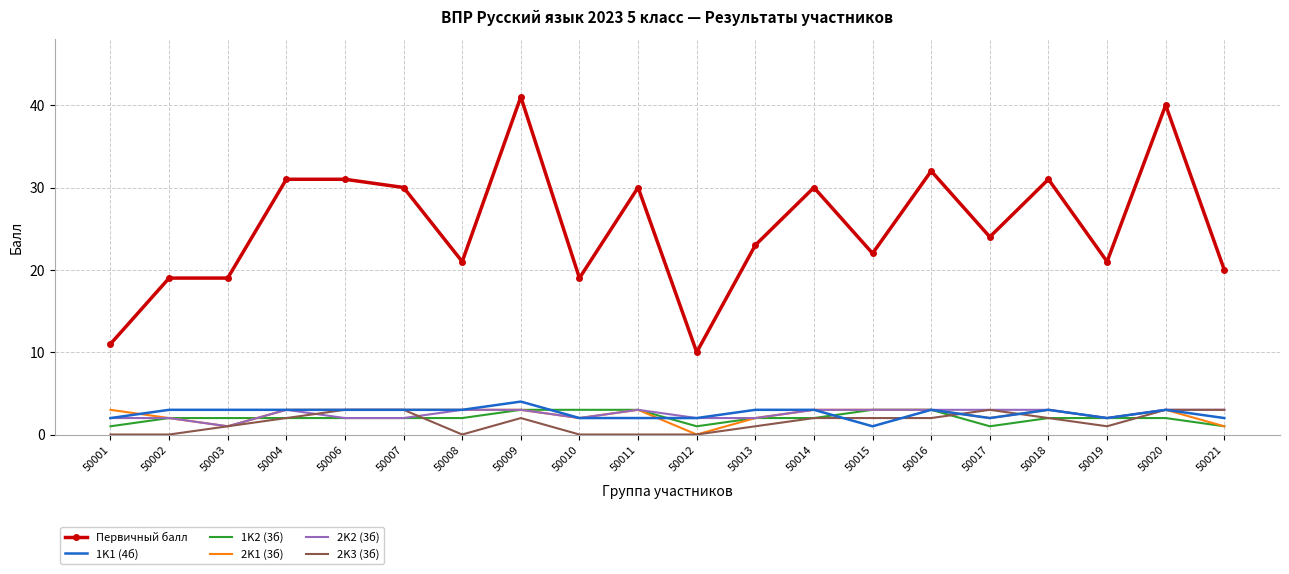

True or false: 2K1 (3б) and Первичный балл cross at least once.

False